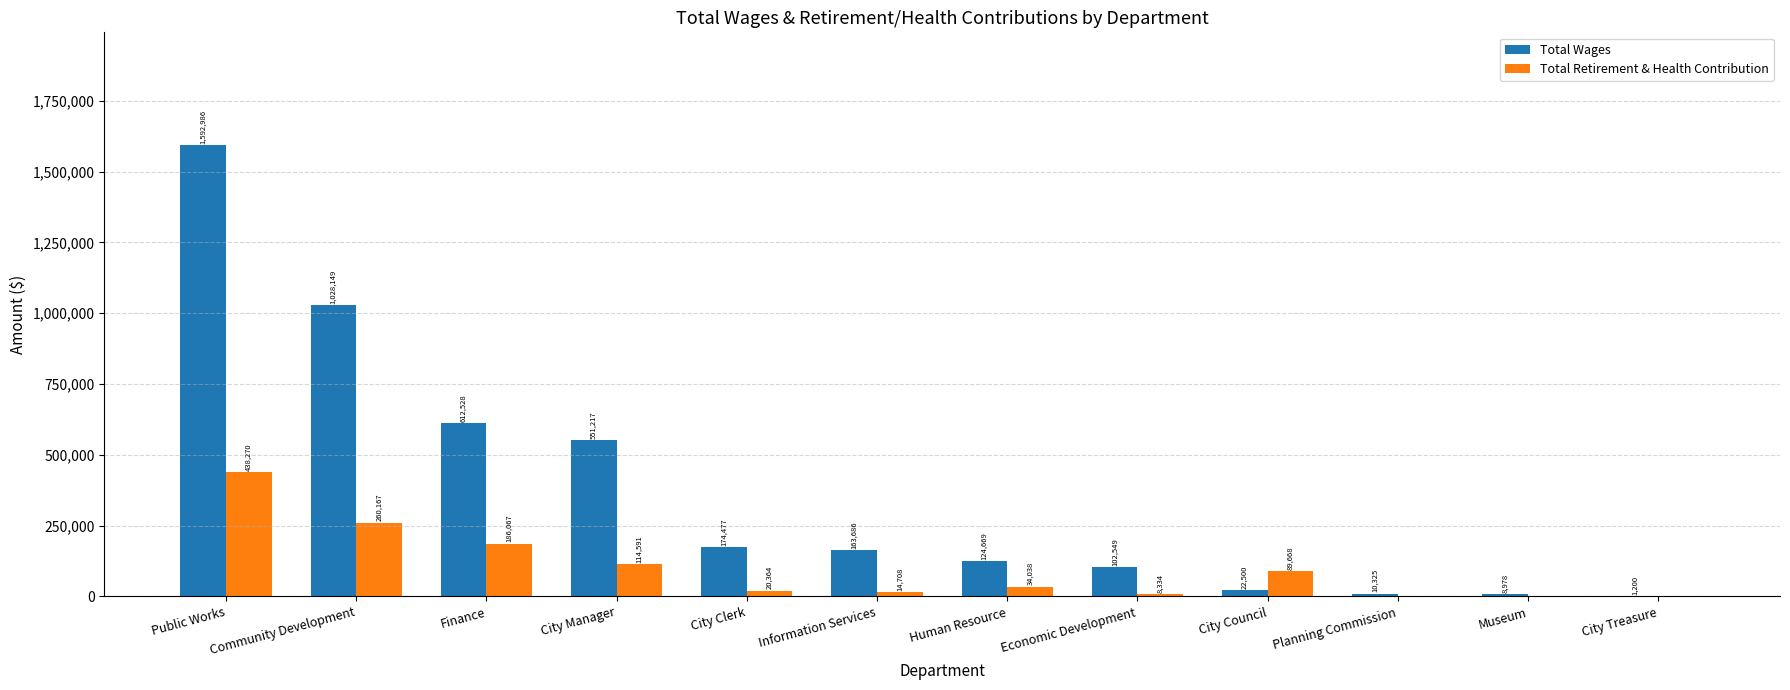

Does the chart contain stacked bars?

No